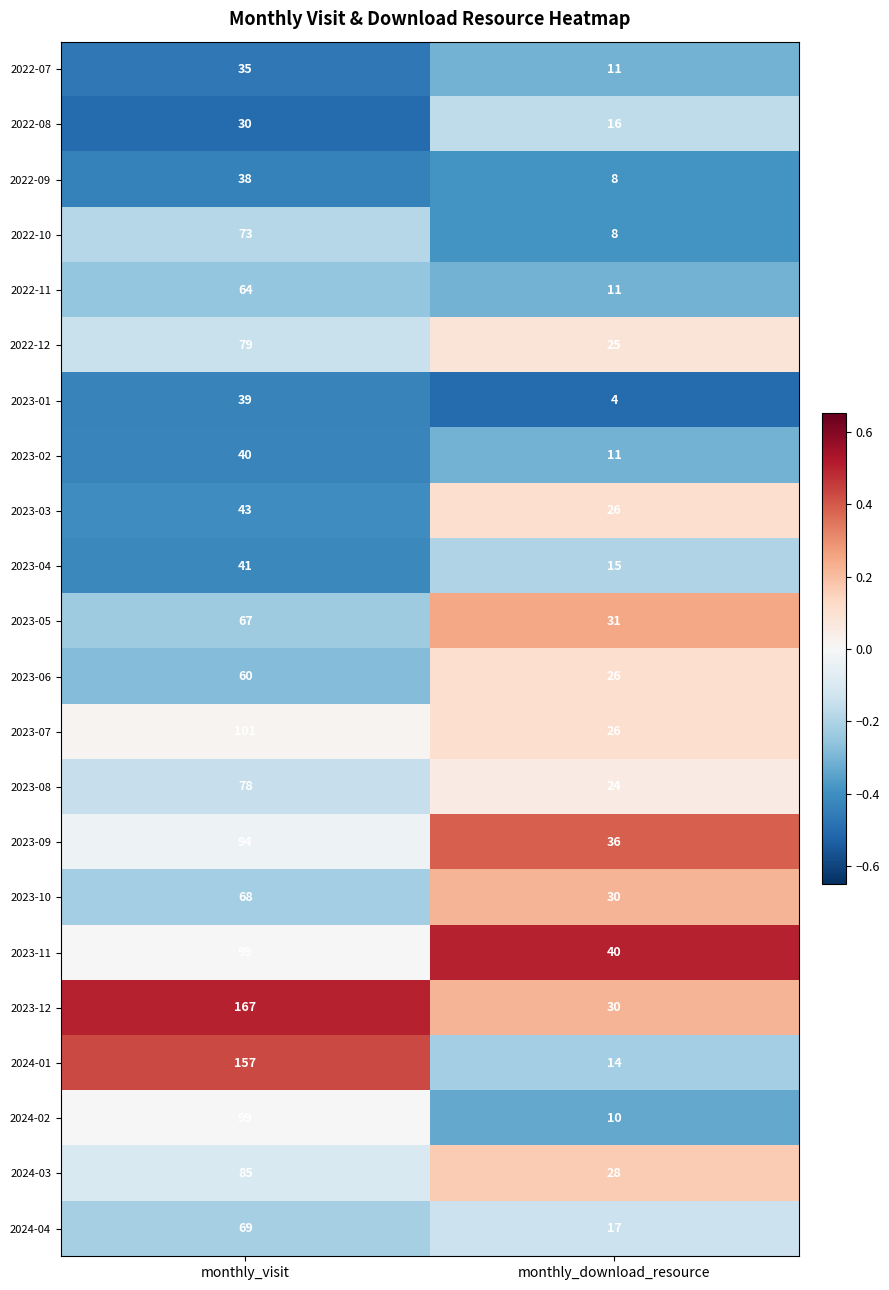

Which series has the widest spread of values?

2024-01